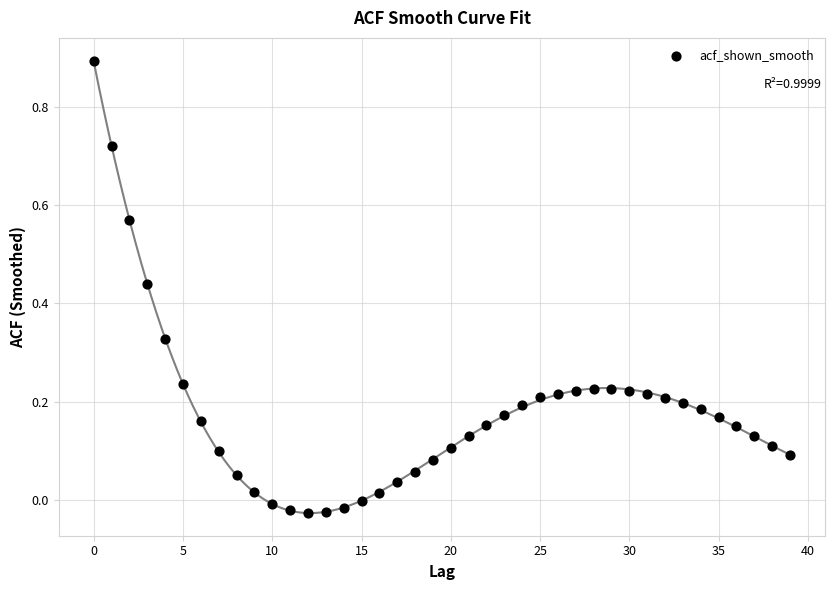

What is the range of Y values (max minus min)?

0.9